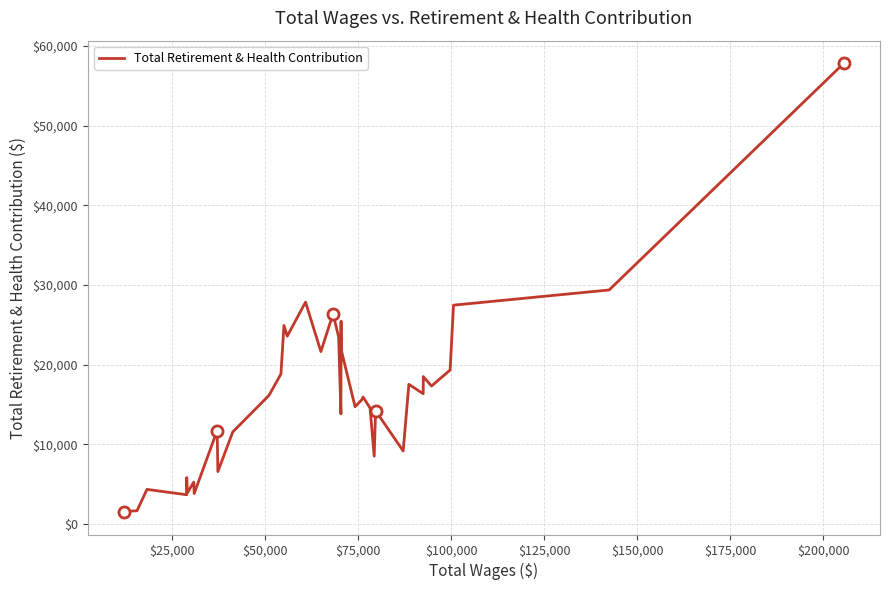

What is the greatest value displayed?

57840.5